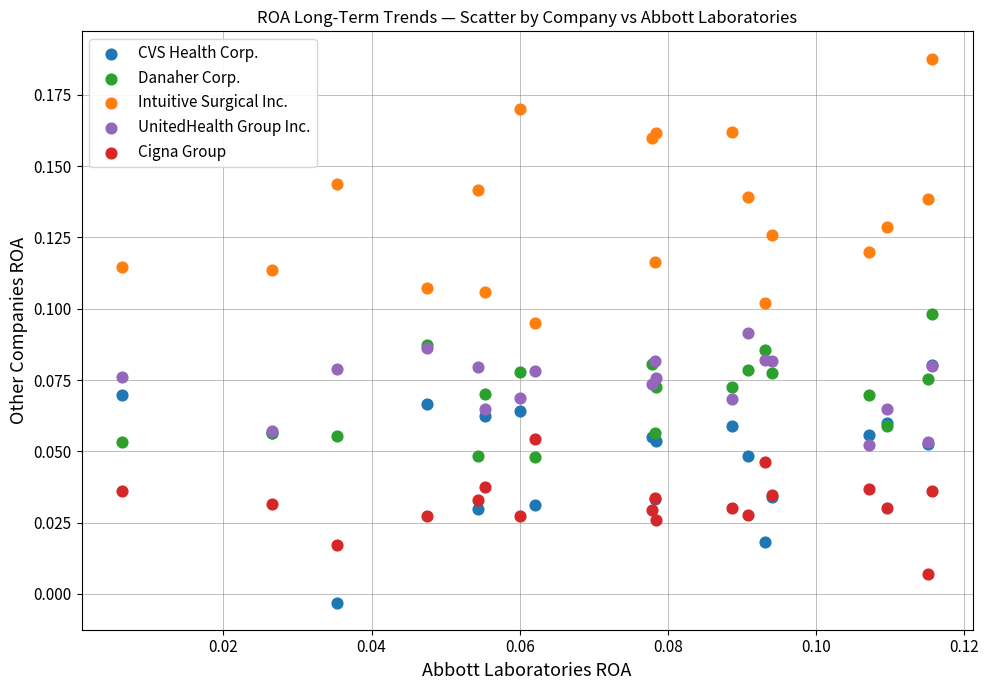

What are all the series names shown in the legend?

CVS Health Corp., Danaher Corp., Intuitive Surgical Inc., UnitedHealth Group Inc., Cigna Group